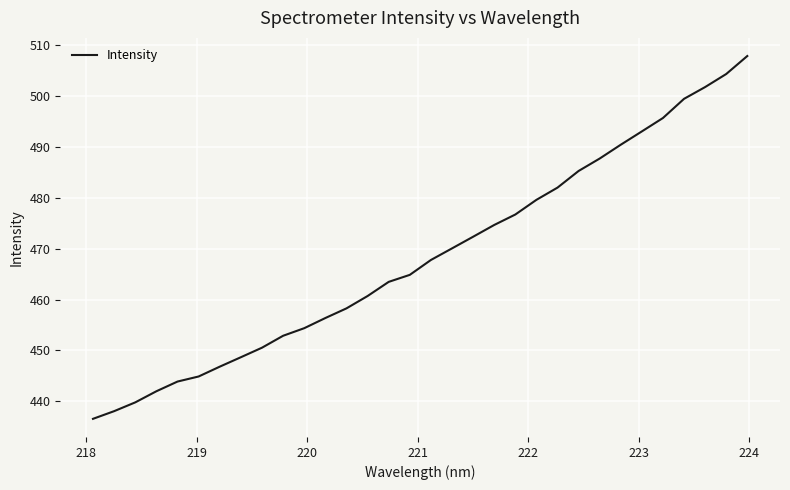

True or false: the data has more than 0 interior local peaks.

False